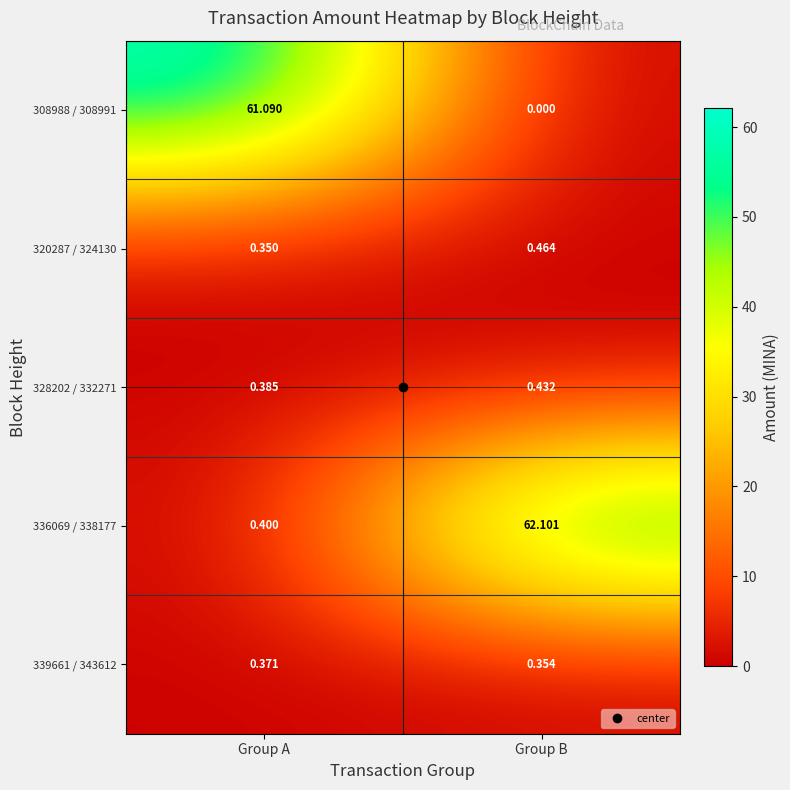

Where is 320287 / 324130 nearest to the value 0?

Group A